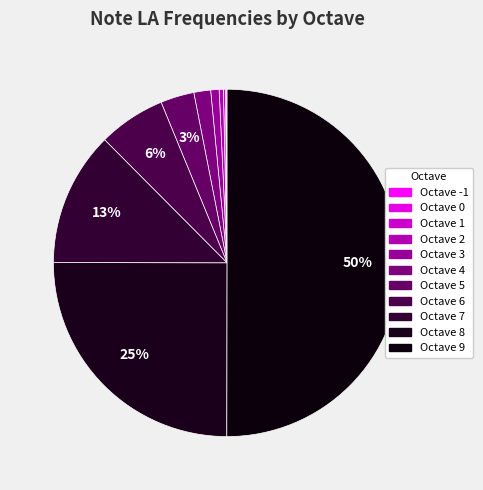

Is it true that Octave 5 is 15% of the pie?

False